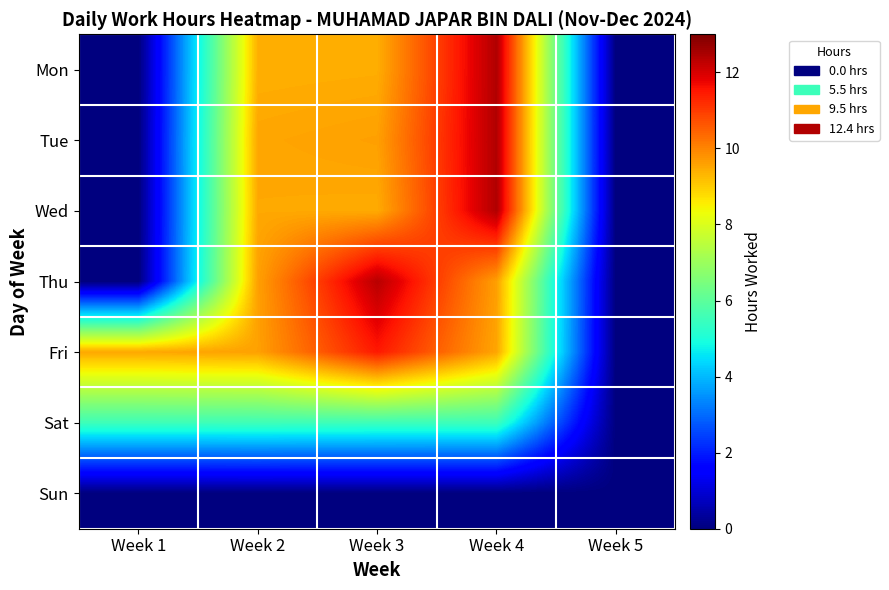

Reading left to right, extract all data points from this chart.

Mon: Week 1=0.0	Week 2=9.4	Week 3=9.4	Week 4=12.4	Week 5=0.0
Tue: Week 1=0.0	Week 2=9.5	Week 3=9.6	Week 4=12.4	Week 5=0.0
Wed: Week 1=0.0	Week 2=9.5	Week 3=9.5	Week 4=12.4	Week 5=0.0
Thu: Week 1=0.0	Week 2=9.6	Week 3=12.3	Week 4=9.6	Week 5=0.0
Fri: Week 1=9.5	Week 2=9.6	Week 3=11.5	Week 4=9.5	Week 5=0.0
Sat: Week 1=5.5	Week 2=5.5	Week 3=5.5	Week 4=5.5	Week 5=0.0
Sun: Week 1=0.0	Week 2=0.0	Week 3=0.0	Week 4=0.0	Week 5=0.0